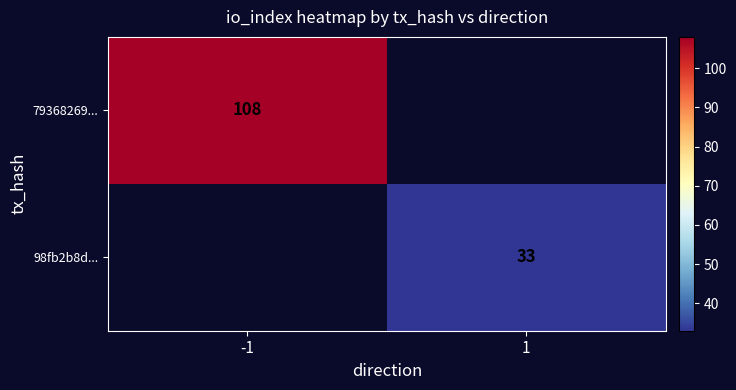

The value of 98fb2b8d... at 1 is 48. True or false?

False